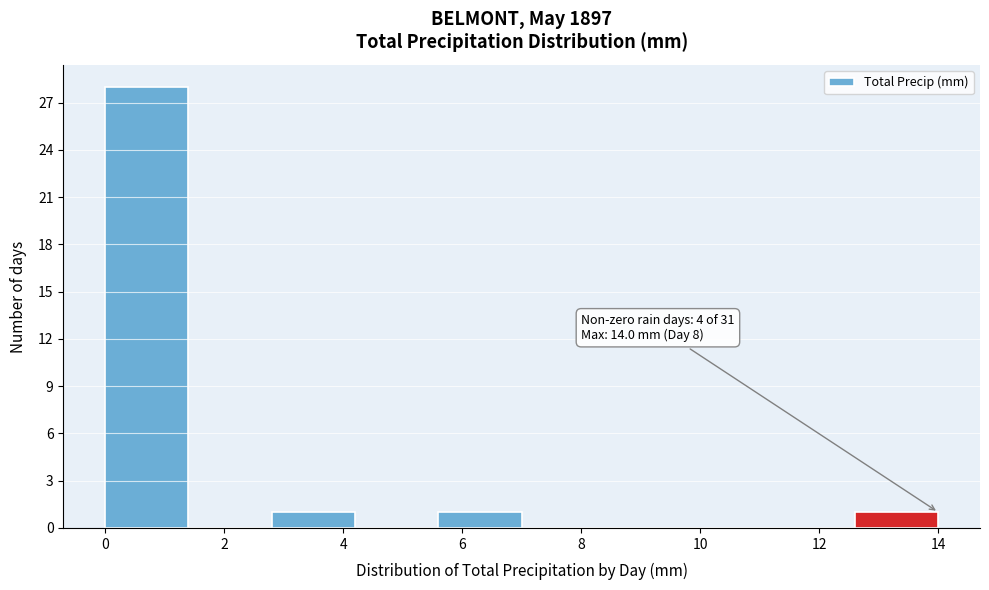

Which range on the x-axis has the tallest bar?

0.0 to 1.4